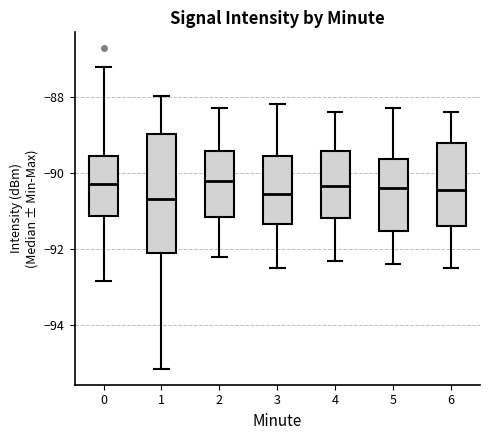

Comparing the boxes themselves (not the whiskers), which one is the tallest?

1